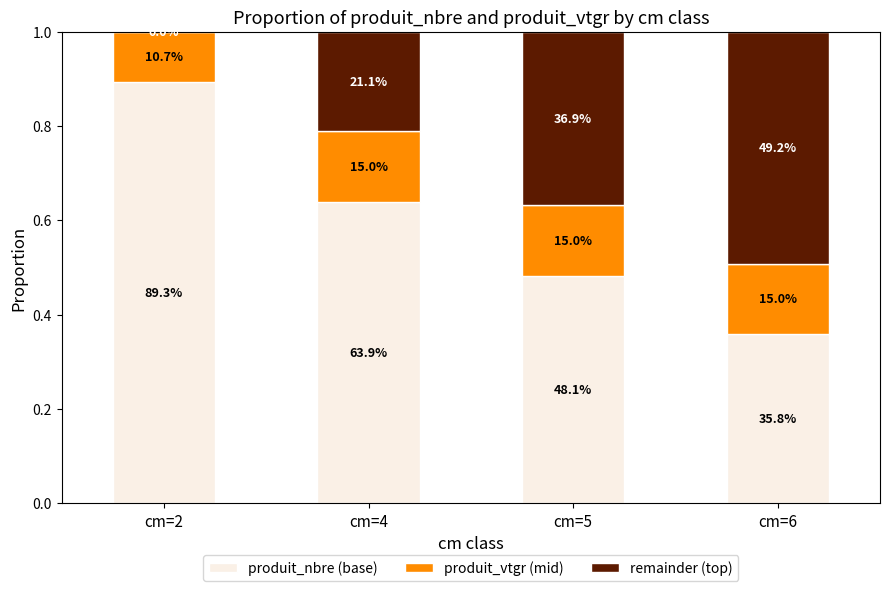

Does the chart contain stacked bars?

Yes